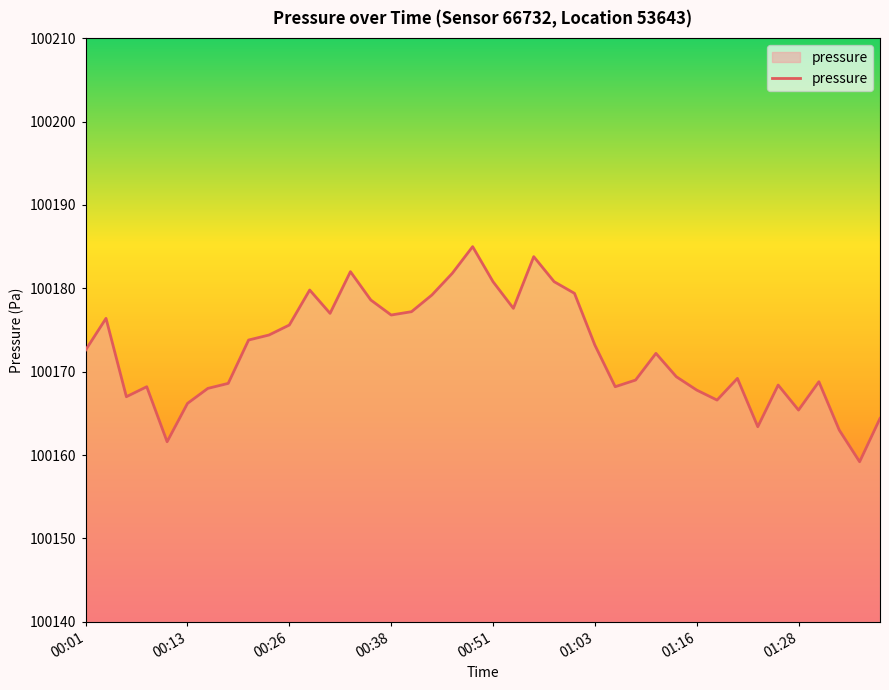

What is the maximum value shown in the chart?

100185.0